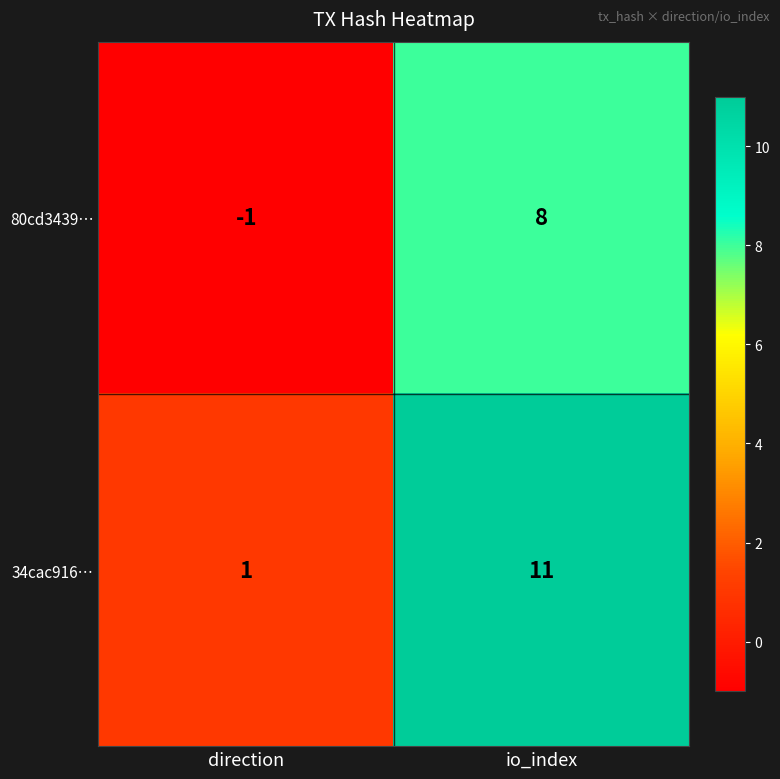

Reading right to left, transcribe all the data shown in this chart.

80cd3439…: 8	-1
34cac916…: 11	1